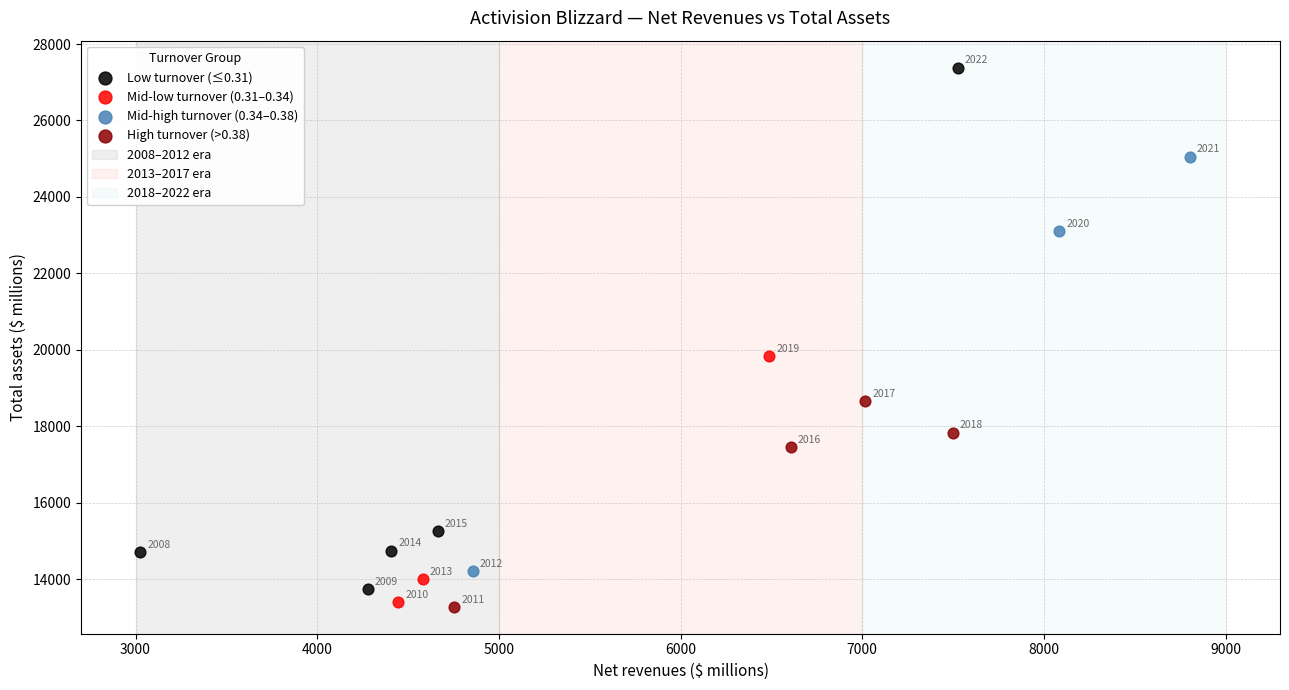

Which series contains the highest Y value?

Low turnover (≤0.31)